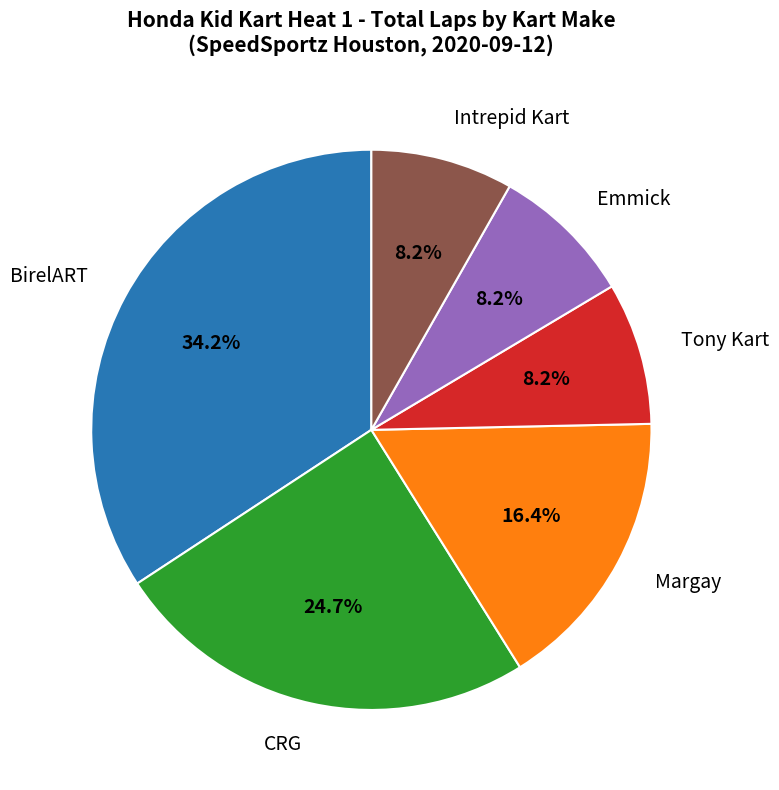

Does any single category account for the majority?

No